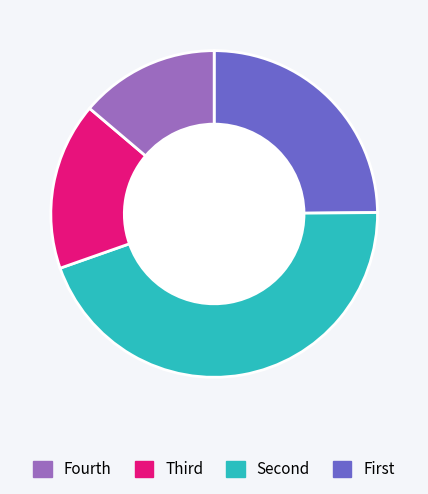

Is there a majority slice in this chart?

No